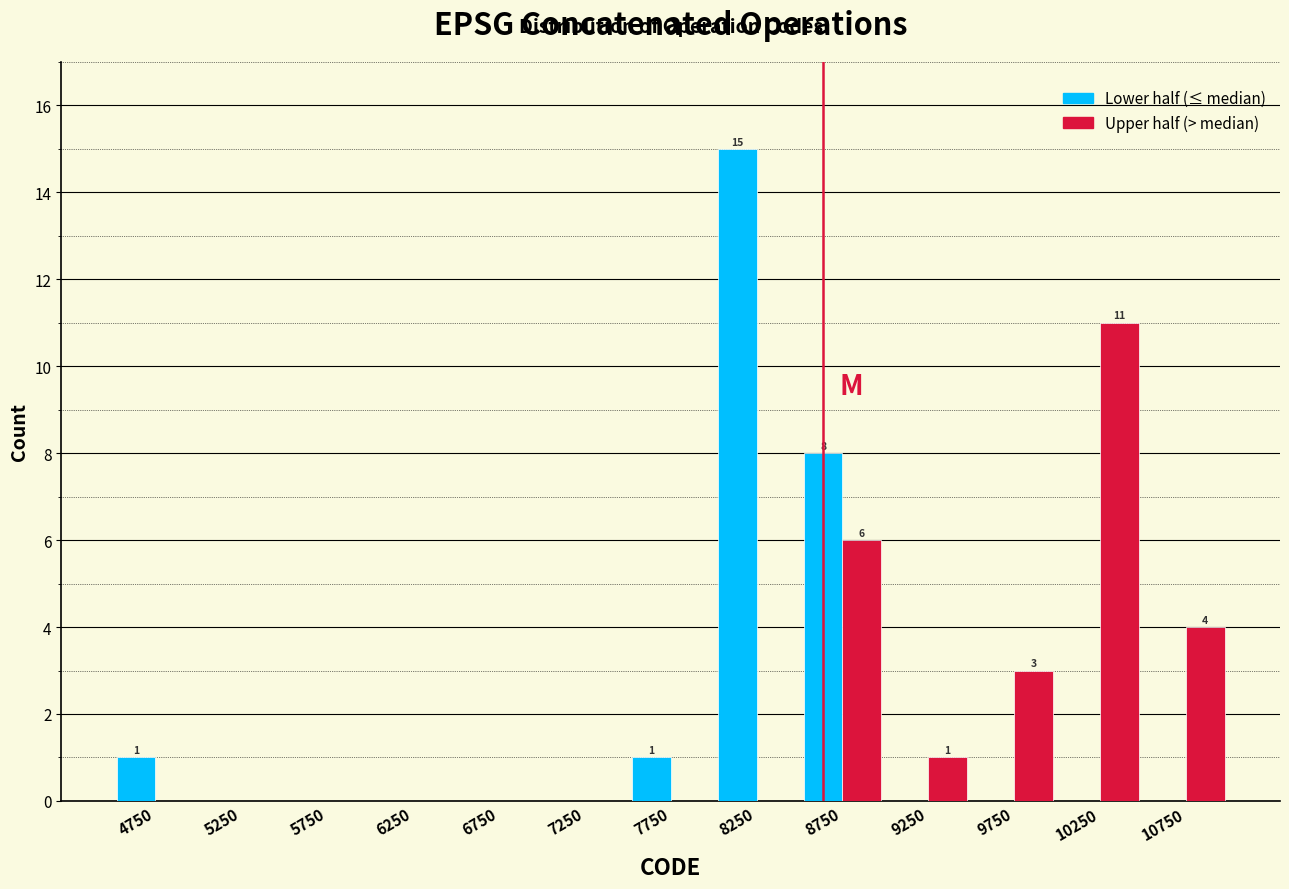

In the Upper half (> median) series, which range on the x-axis has the tallest bar?

10000 to 10500